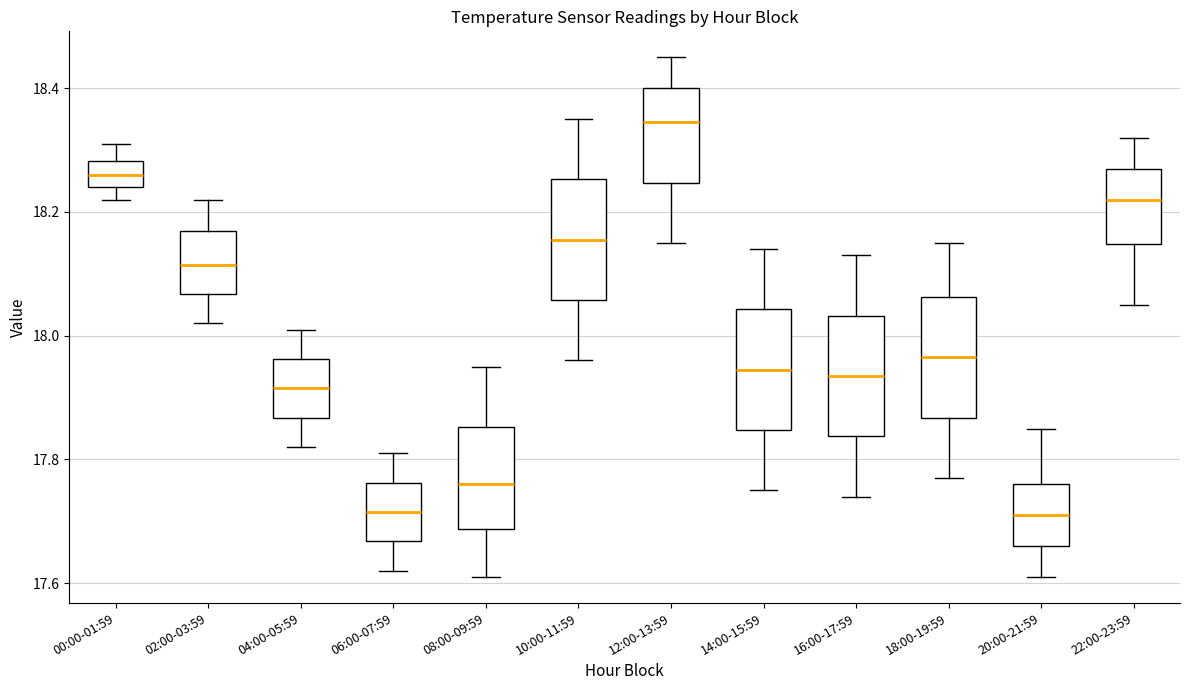

Where is the upper edge of the box for 12:00-13:59 on the y-axis? The values are not printed on the chart, so give them approximately, as read against the axis.

18.40